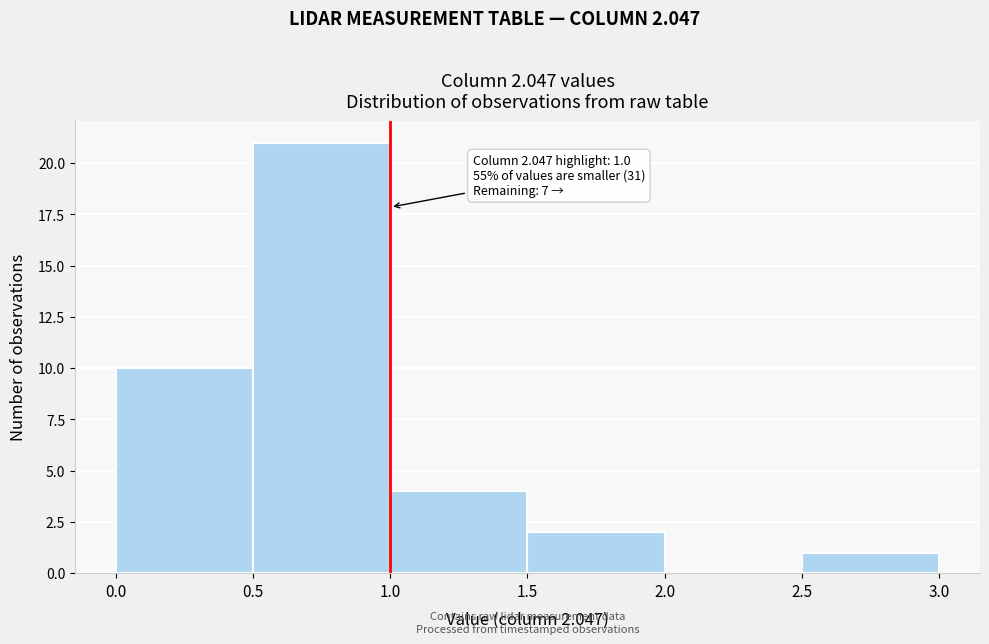

Over which range of the x-axis is the bar tallest?

0.5 to 1.0